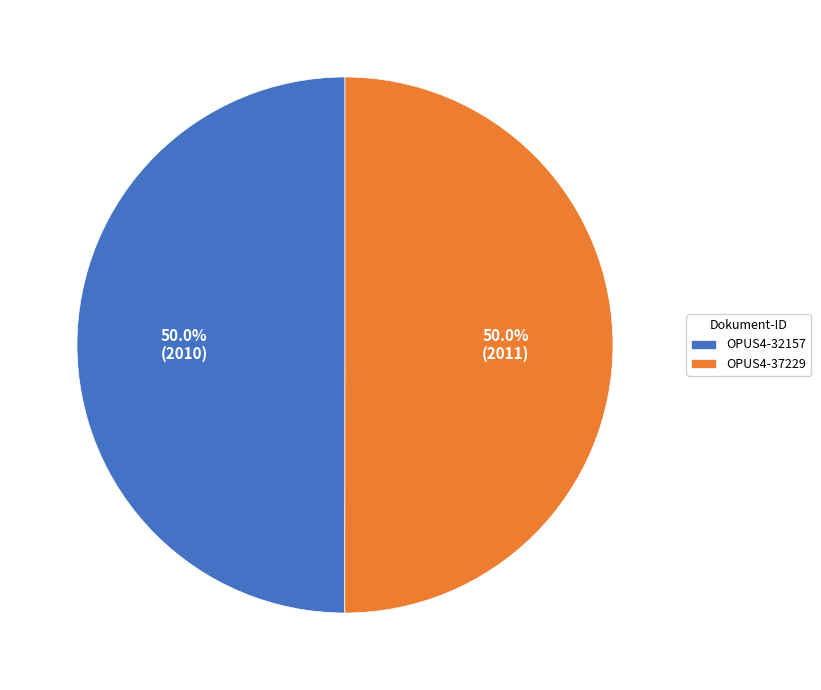

What percentage is NOT represented by OPUS4-32157?

50.0%